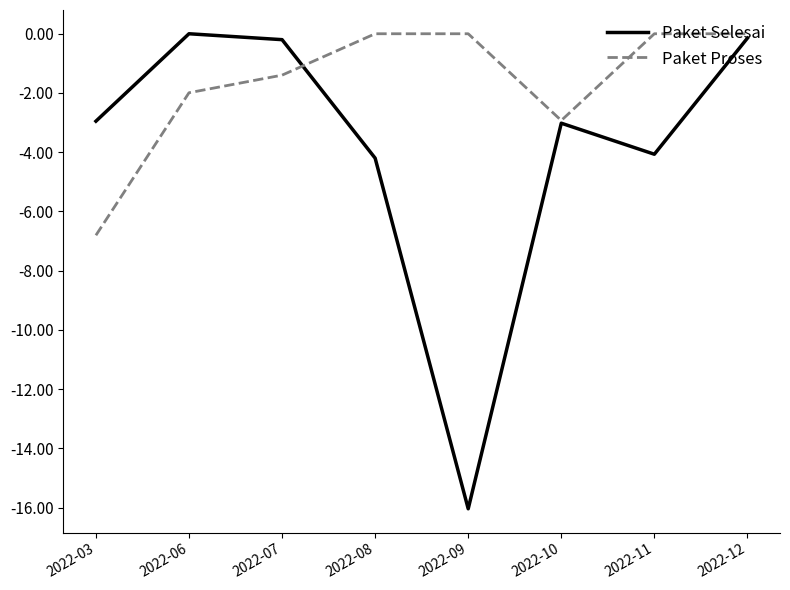

Which series ends up on top after the final intersection of Paket Proses and Paket Selesai?

Paket Proses